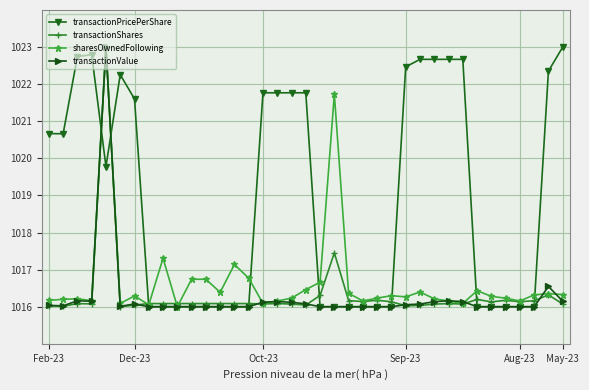

At how many categories does at least one series exceed 1021?

17